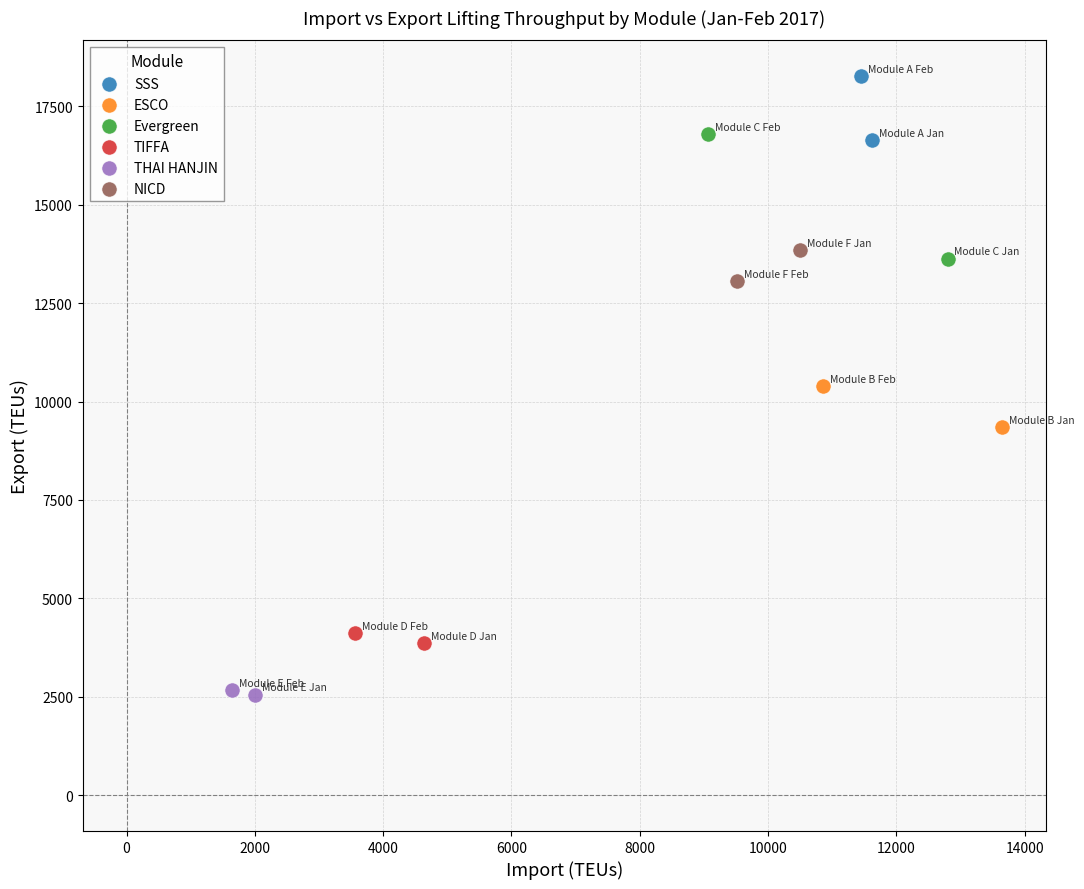

Which series reaches the maximum Y coordinate?

SSS